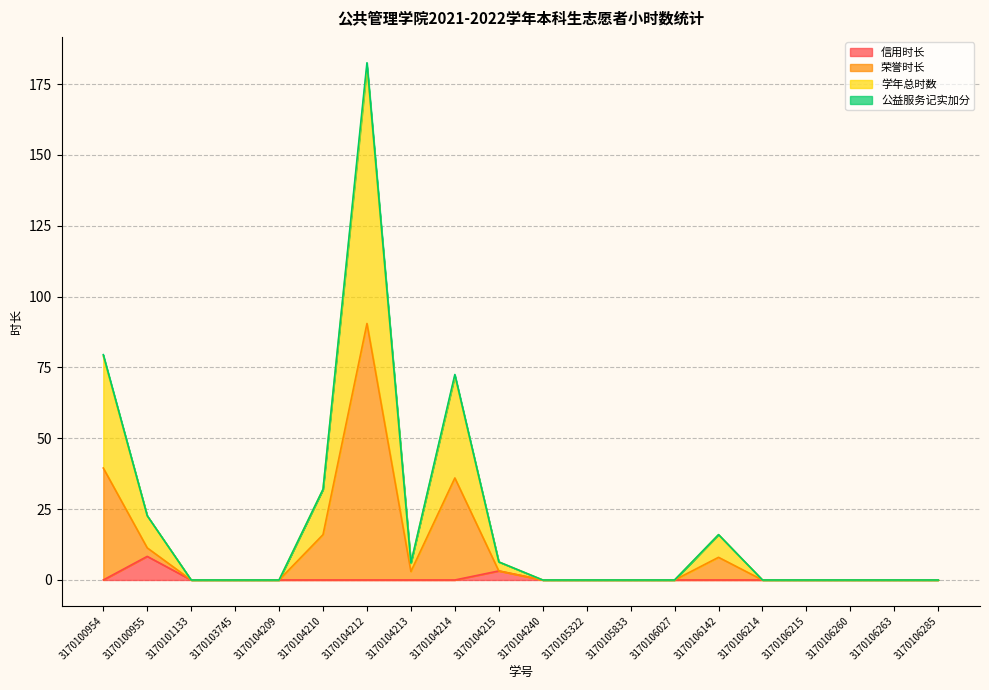

Where is 信用时长 nearest to the value 4?

3170104215